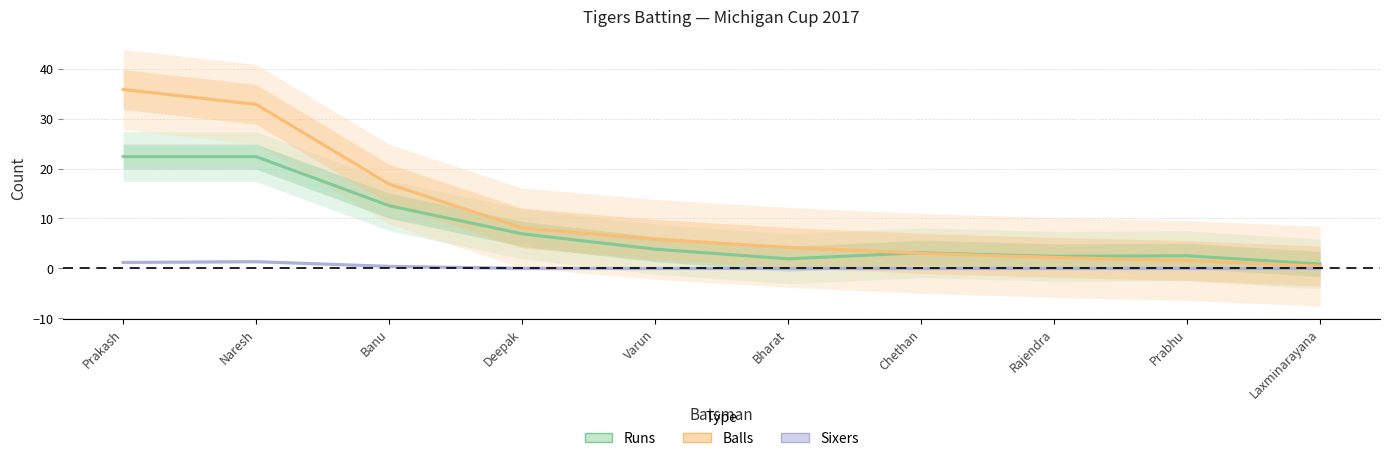

True or false: Balls has more than 0 points higher than both neighbors.

False